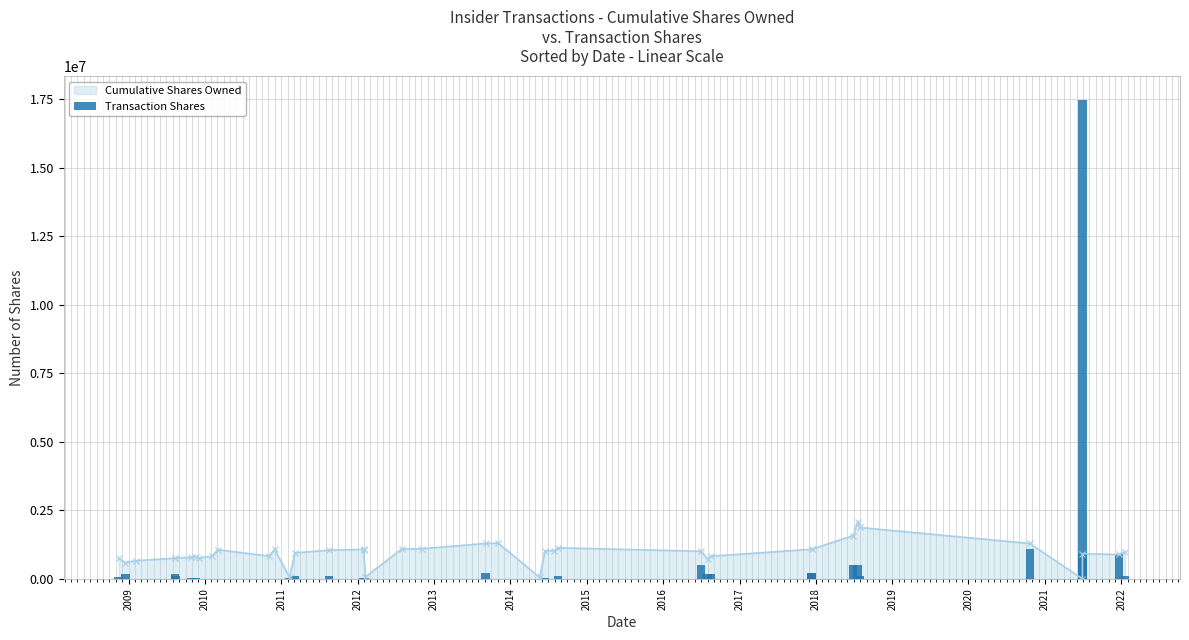

What is the minimum value shown in the chart?

2665